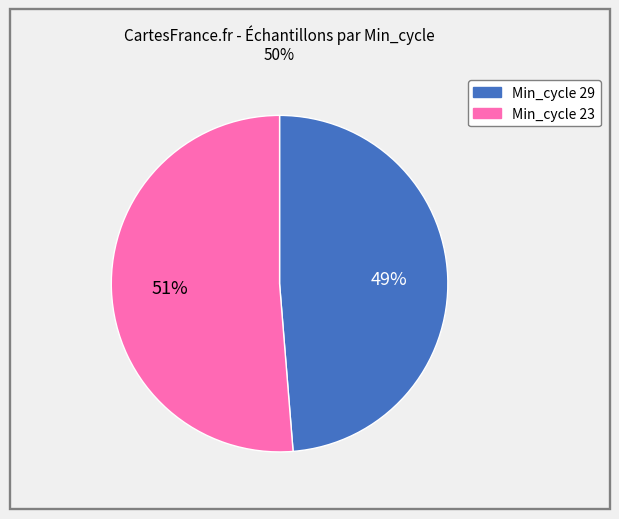

Is there any slice that represents more than half of the pie?

Yes